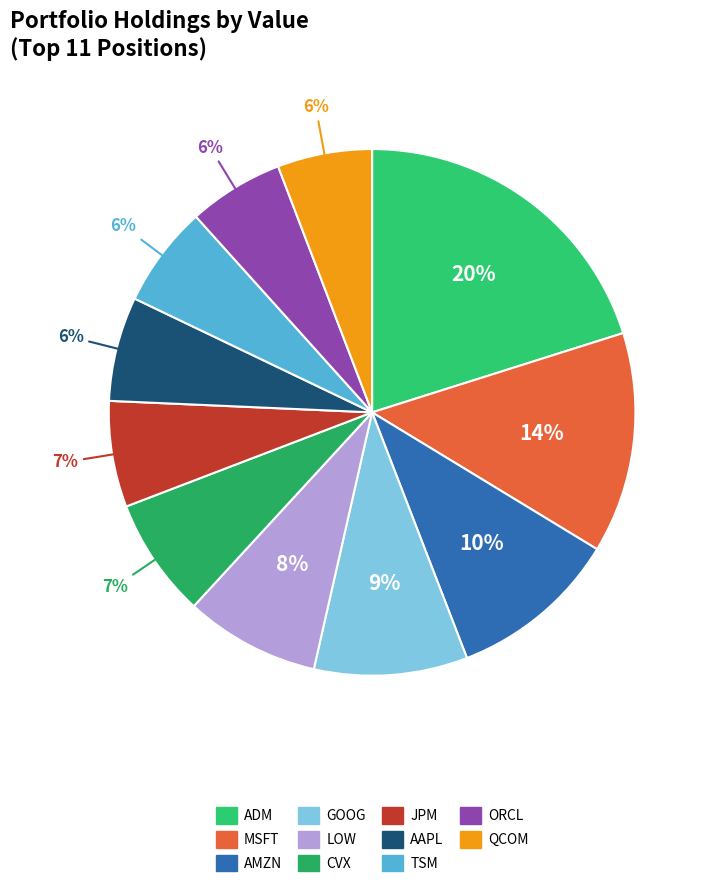

How many slices are in this pie chart?

11